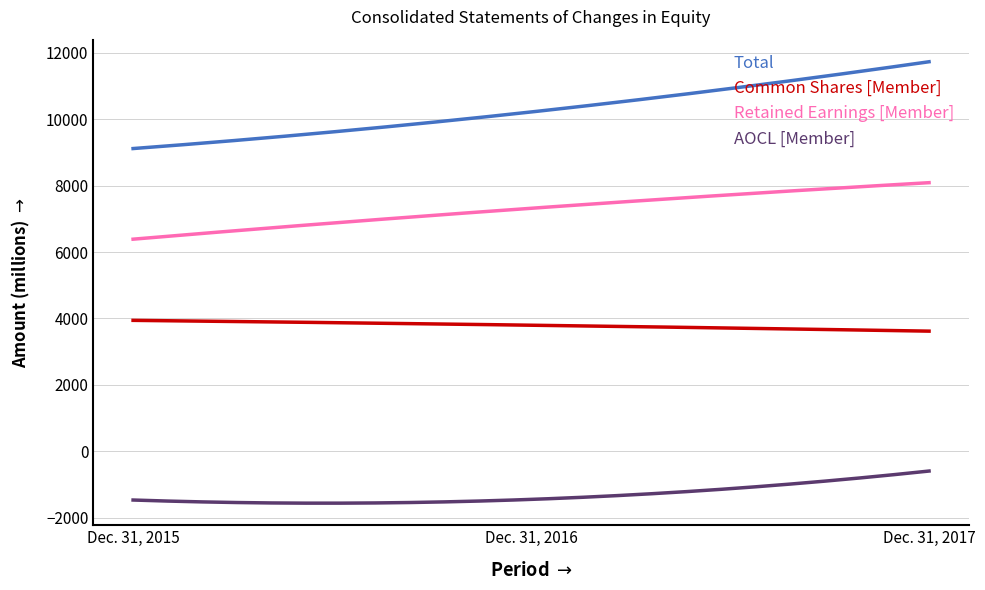

True or false: Common Shares [Member] and Total cross at least once.

False